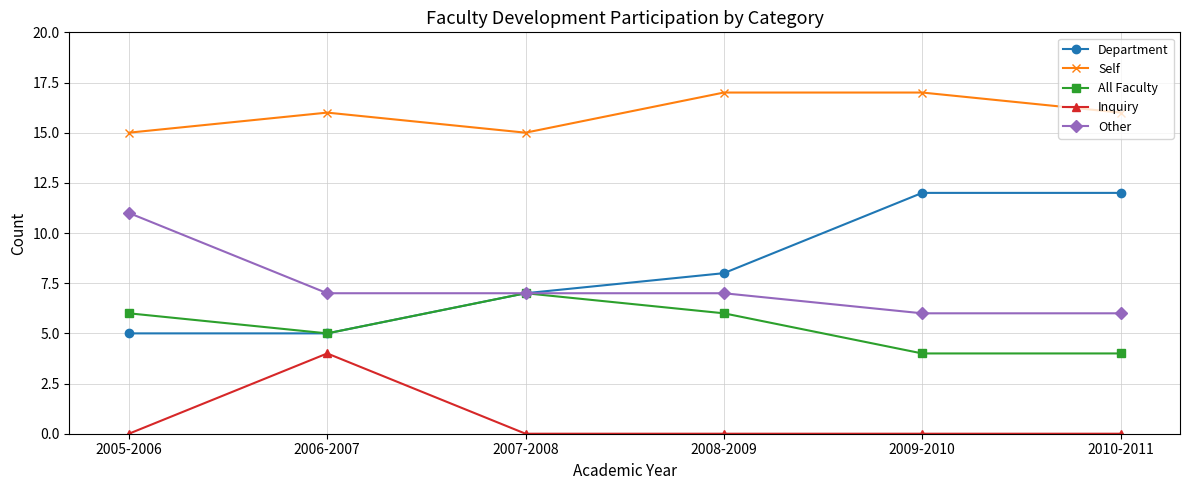

True or false: Other has more than 2 interior local peaks.

False